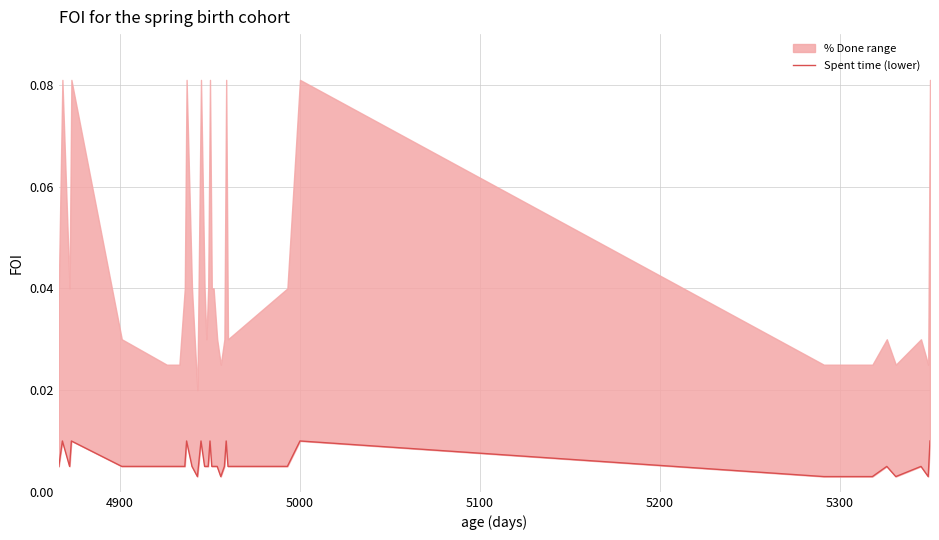

Does the chart have visible grid lines?

Yes